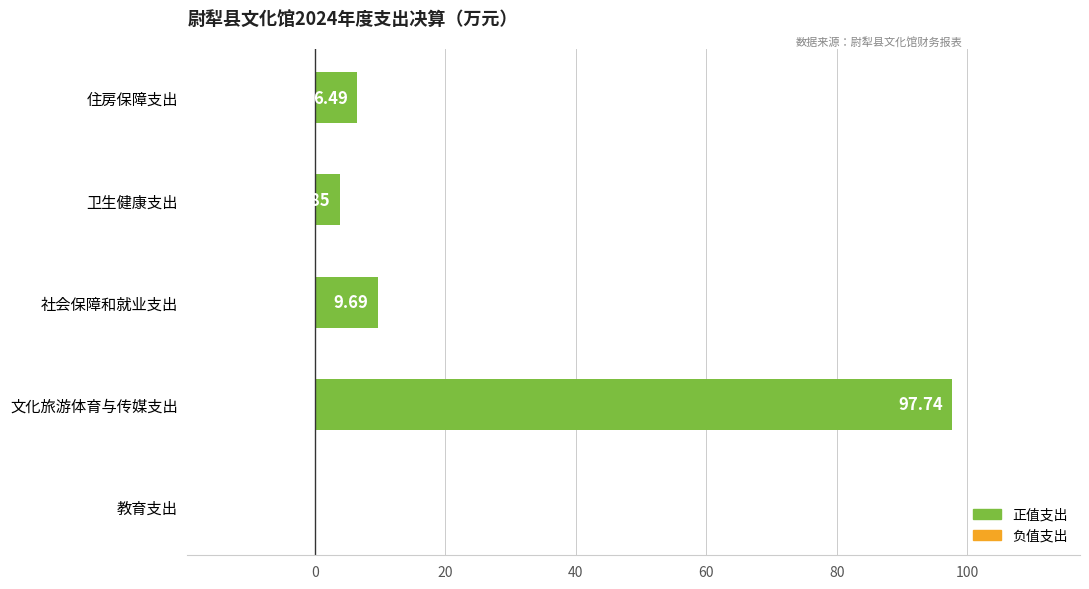

How many categories are shown in the chart?

5